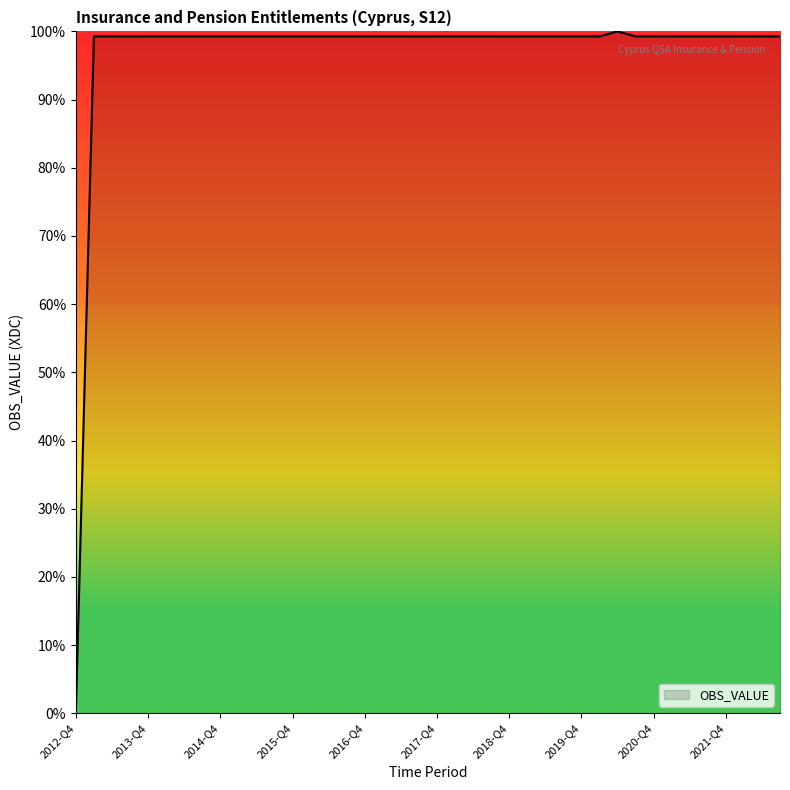

What is the greatest value displayed?

100.0